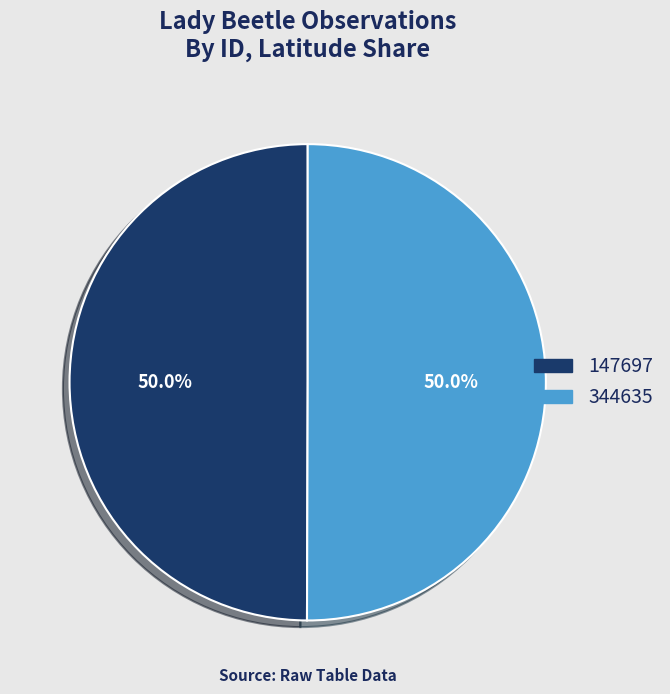

Combined, do 147697 and 344635 account for over 50%?

Yes